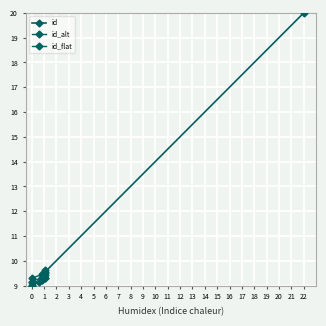

How many lines are shown in the chart?

1